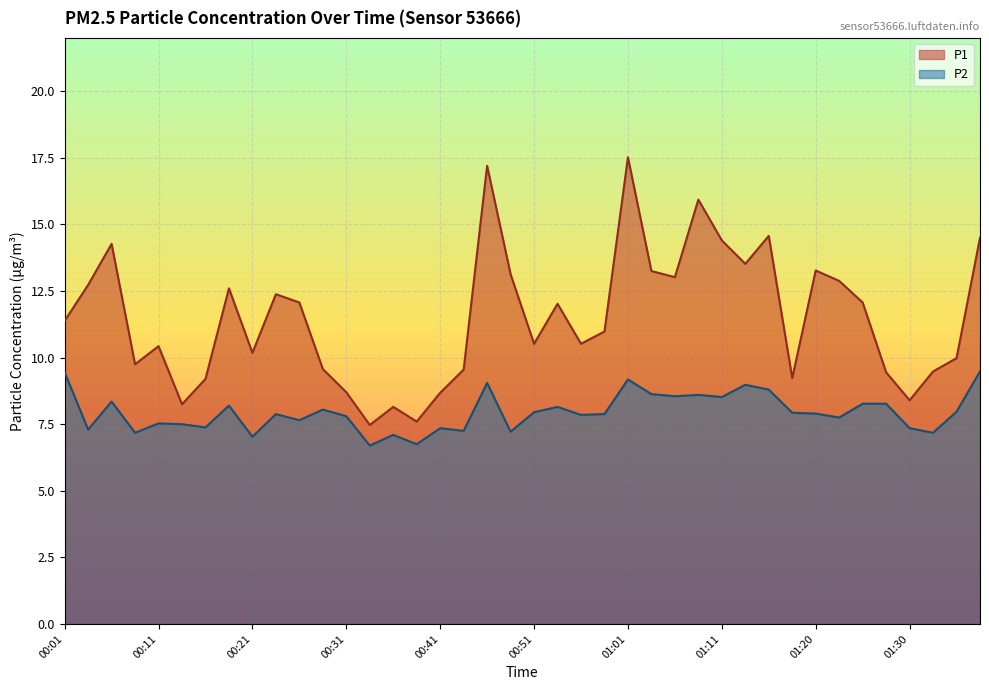

Where is P1 nearest to the value 12?

00:53